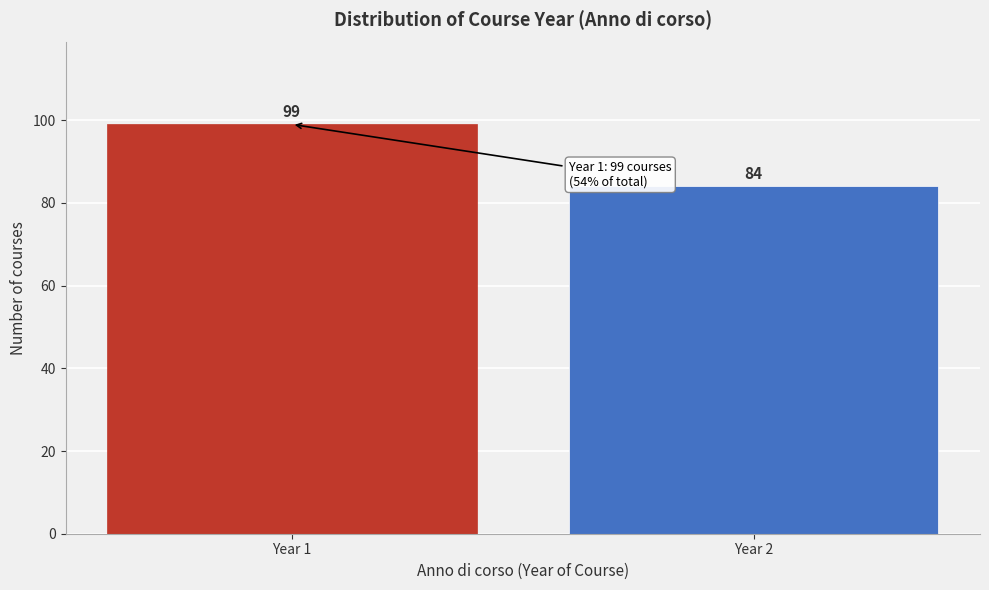

Reading left to right, extract all data points from this chart.

99	84